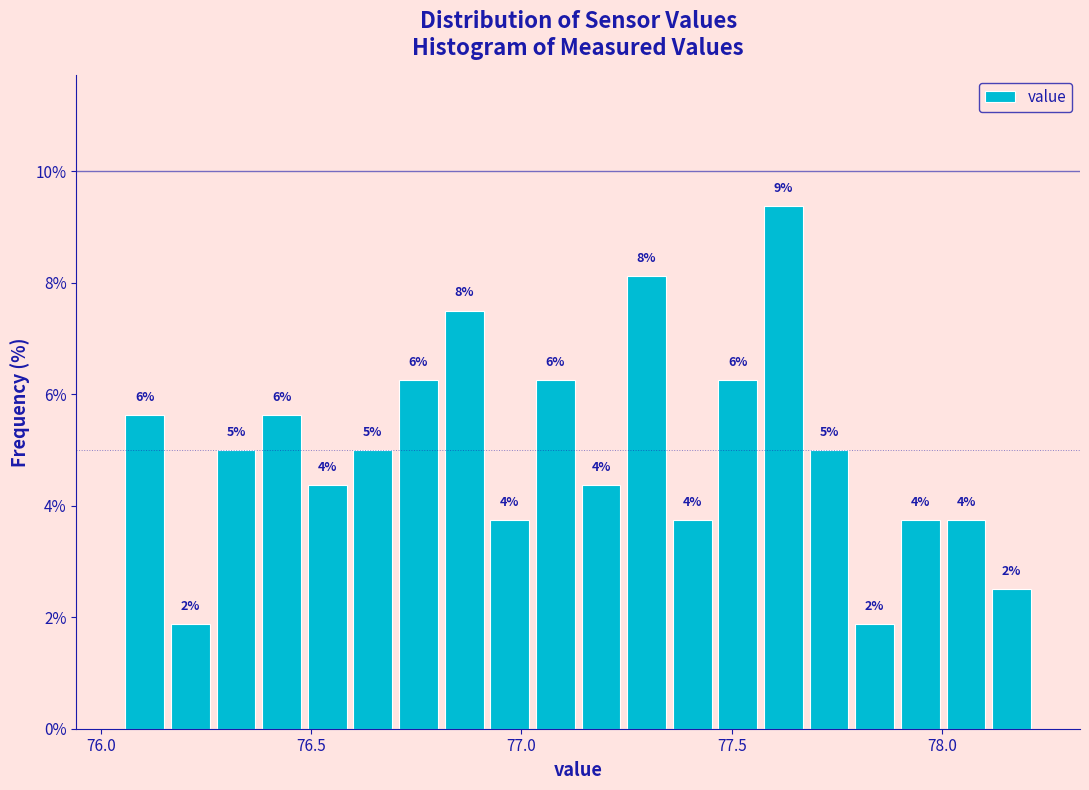

Around what value on the x-axis is the tallest bar? Give the approximate position of its centre, as read against the axis.

77.60